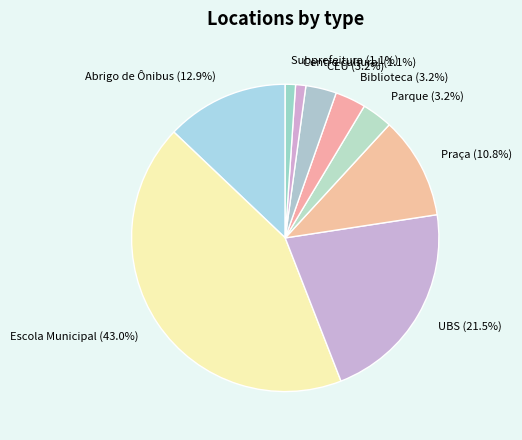

To the nearest percent, what portion does Escola Municipal represent?

43%